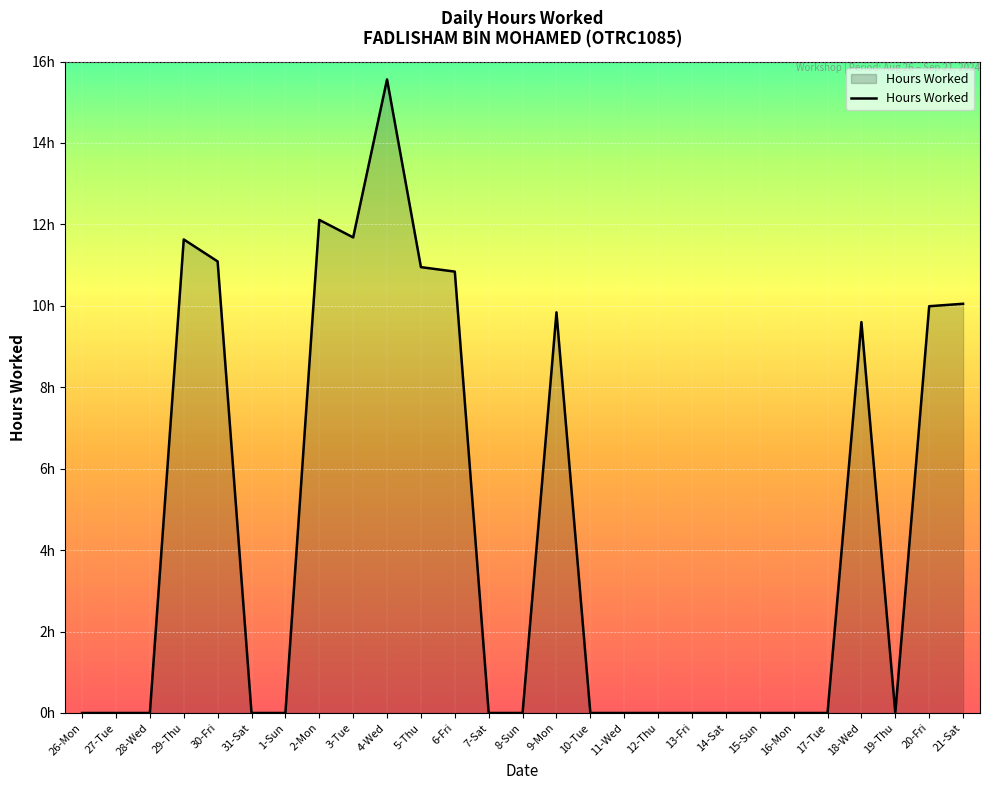

Does the chart have visible grid lines?

Yes